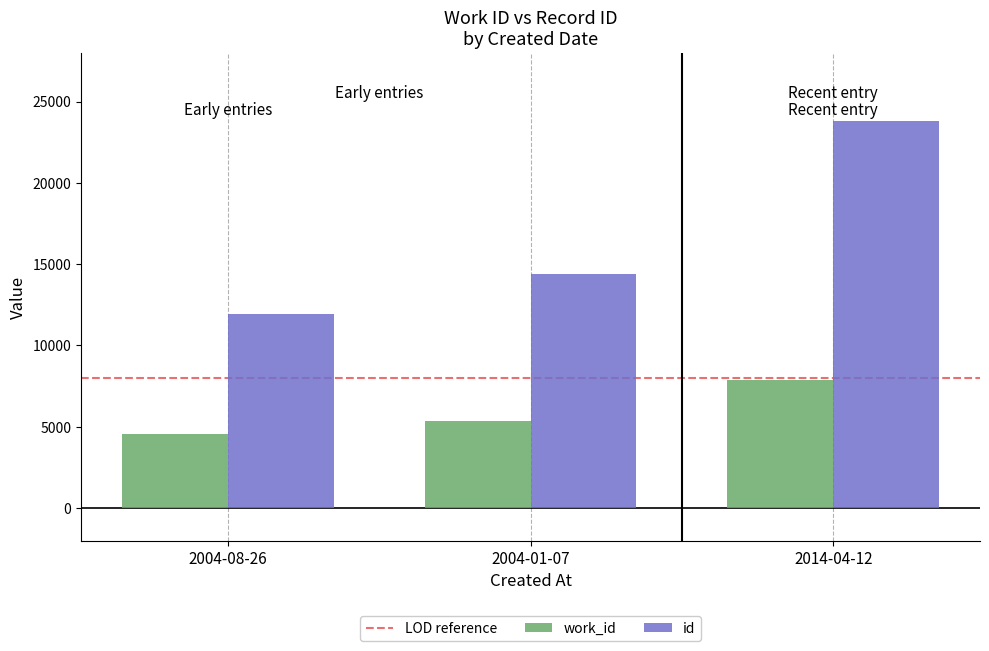

At which label does work_id reach its peak?

2014-04-12